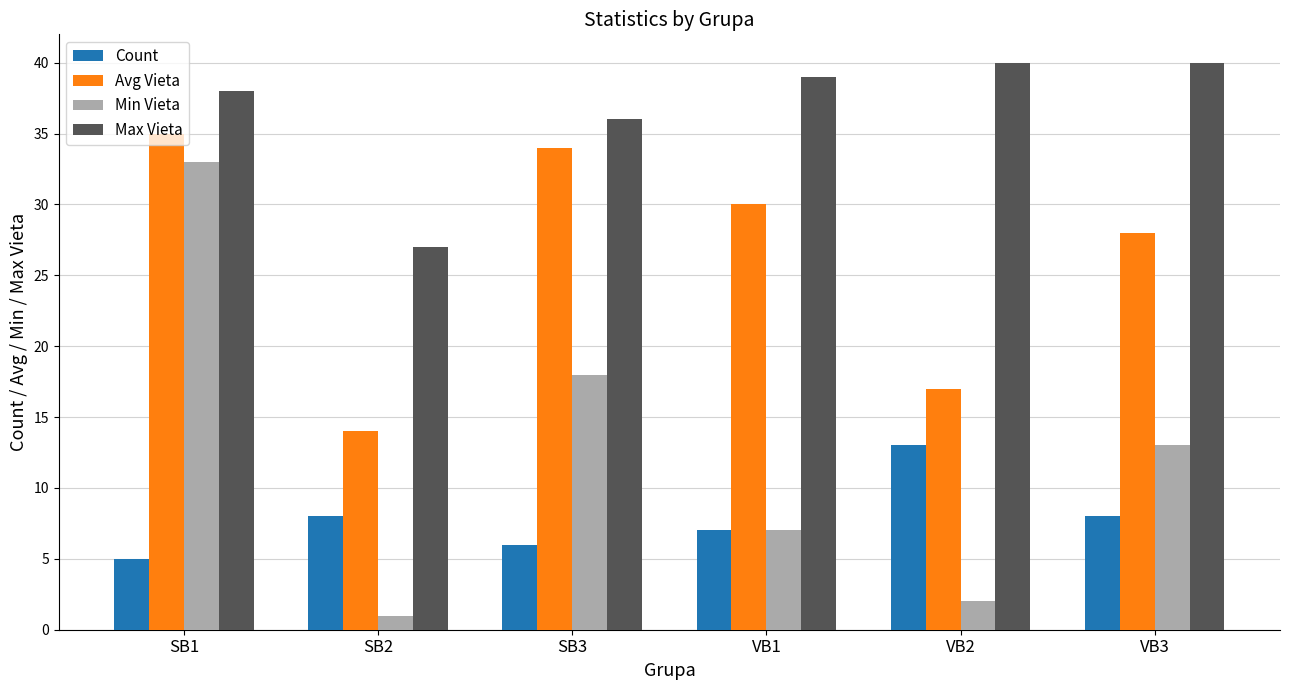

Read the Count value at SB1.

5